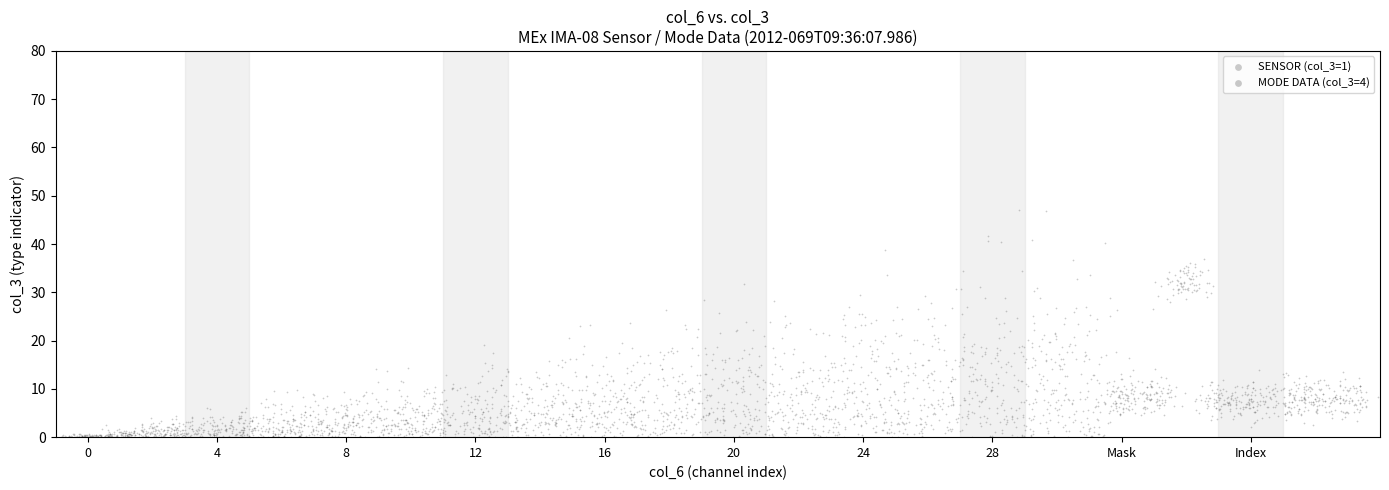

Which series reaches the minimum Y coordinate?

SENSOR (col_3=1)